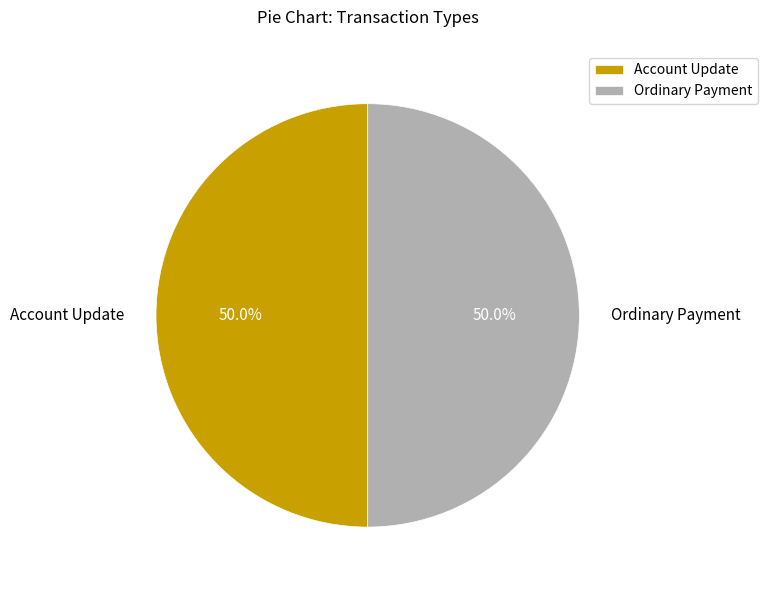

To the nearest percent, what portion does Account Update represent?

50%